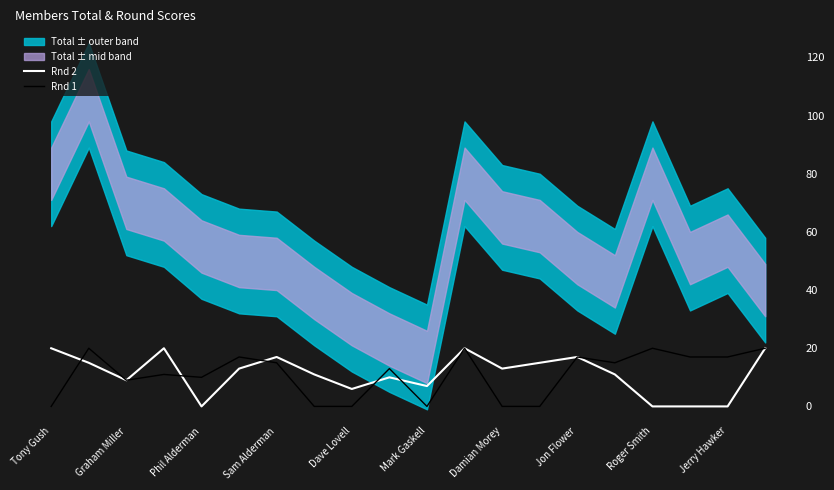

How many Rnd 1 values are between 0 and 17?

16